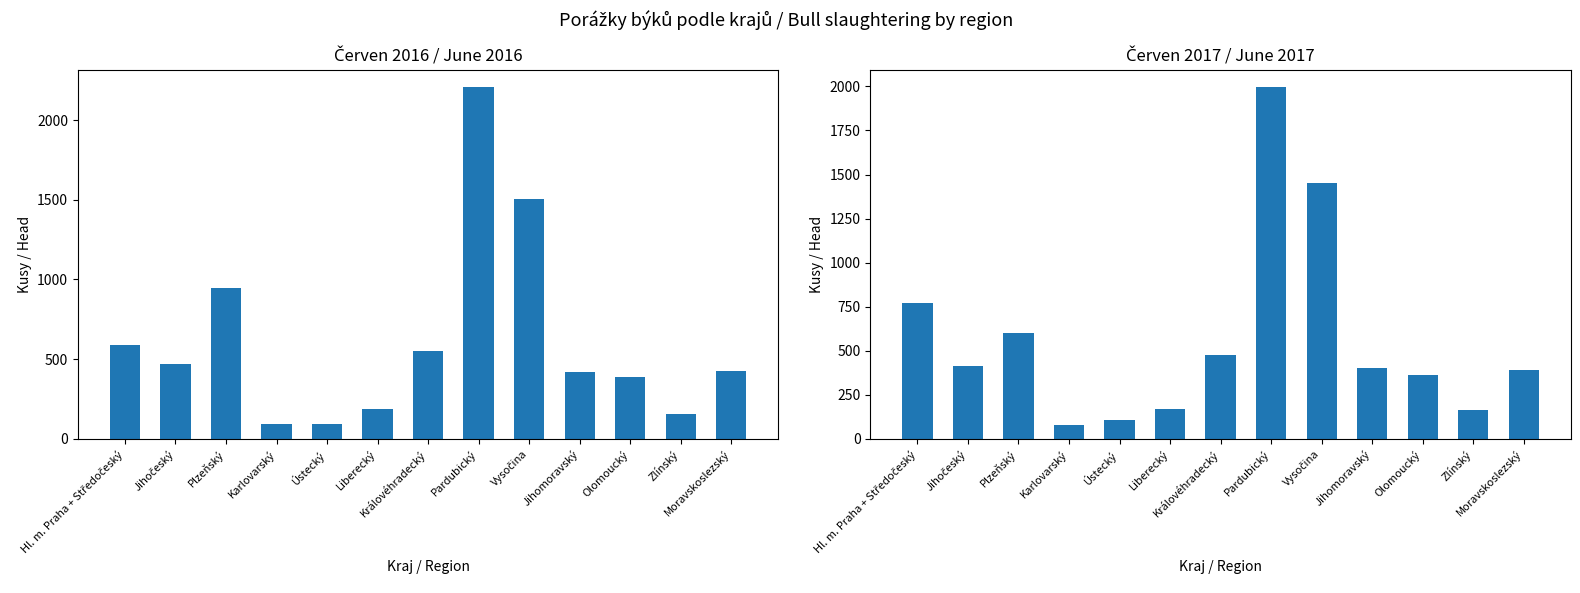

Reading left to right, extract all data points from this chart.

2016: 590	471	946	95	94	189	552	2207	1503	421	389	156	424
2017: 773	415	600	76	104	168	473	1996	1454	401	362	161	389